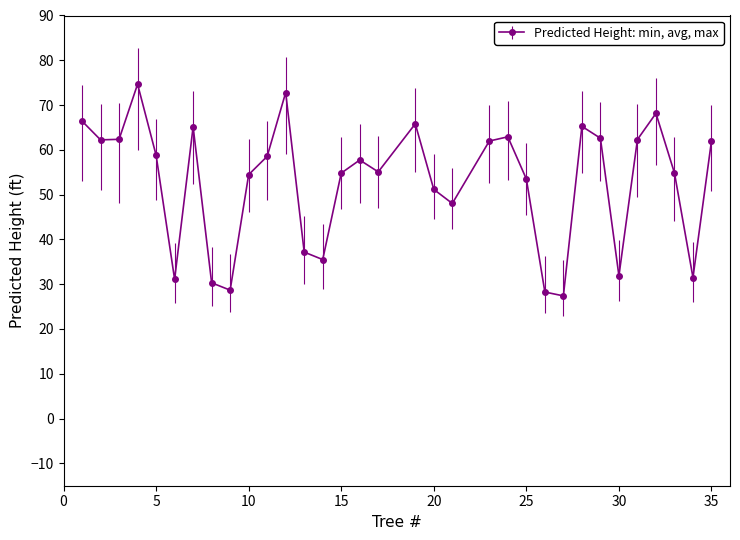

What is the difference between the maximum and minimum values?

47.3